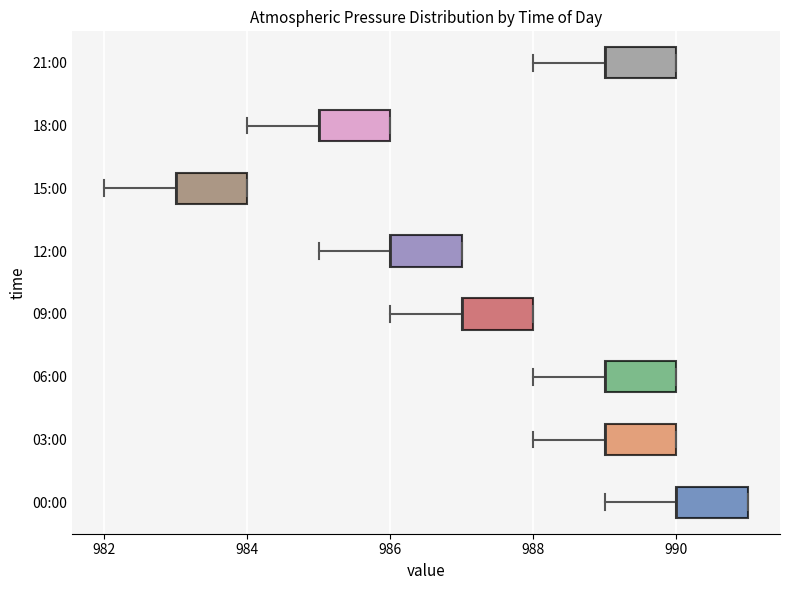

Where is the left edge of the box for 00:00 on the x-axis? The values are not printed on the chart, so give them approximately, as read against the axis.

990